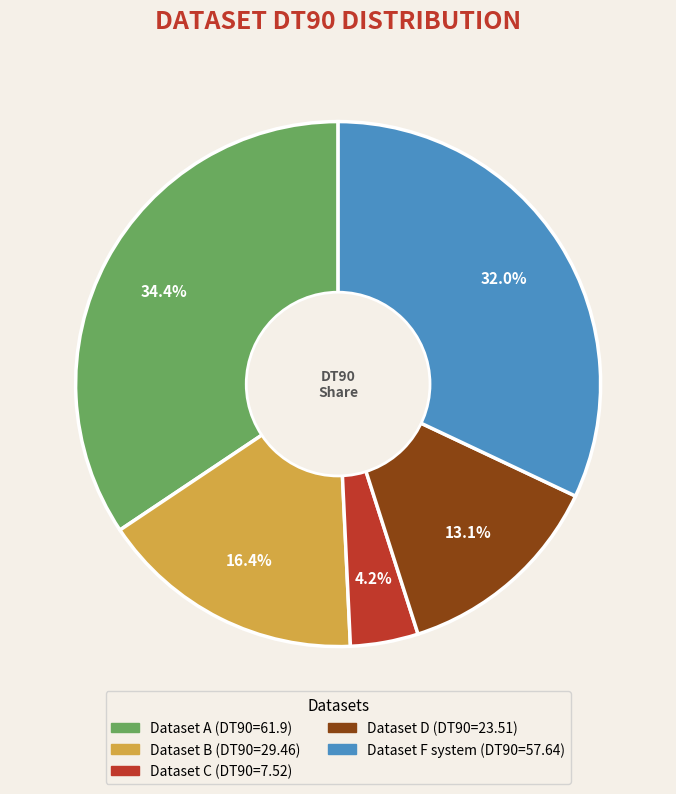

How many segments does this pie chart have?

5